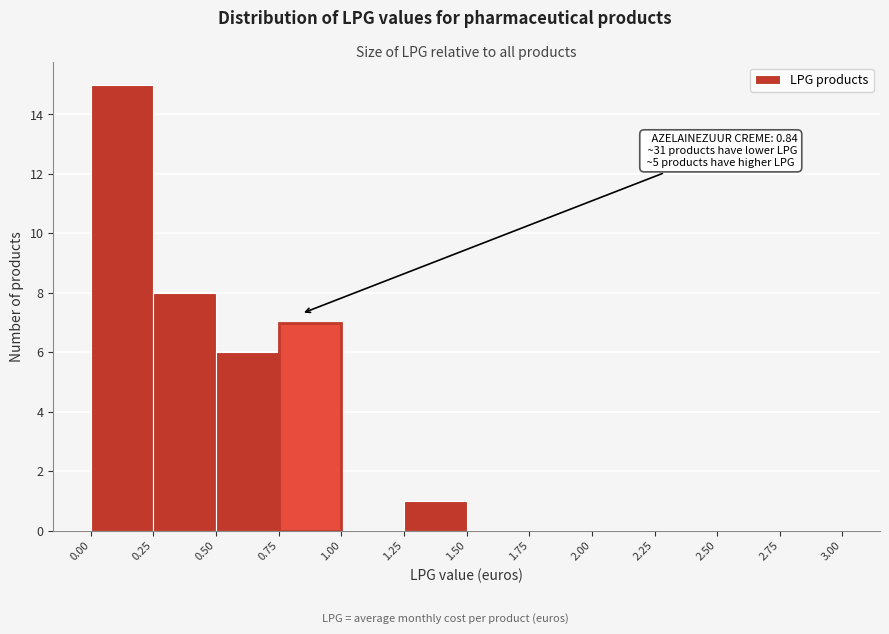

Which range on the x-axis has the tallest bar?

0.00 to 0.25